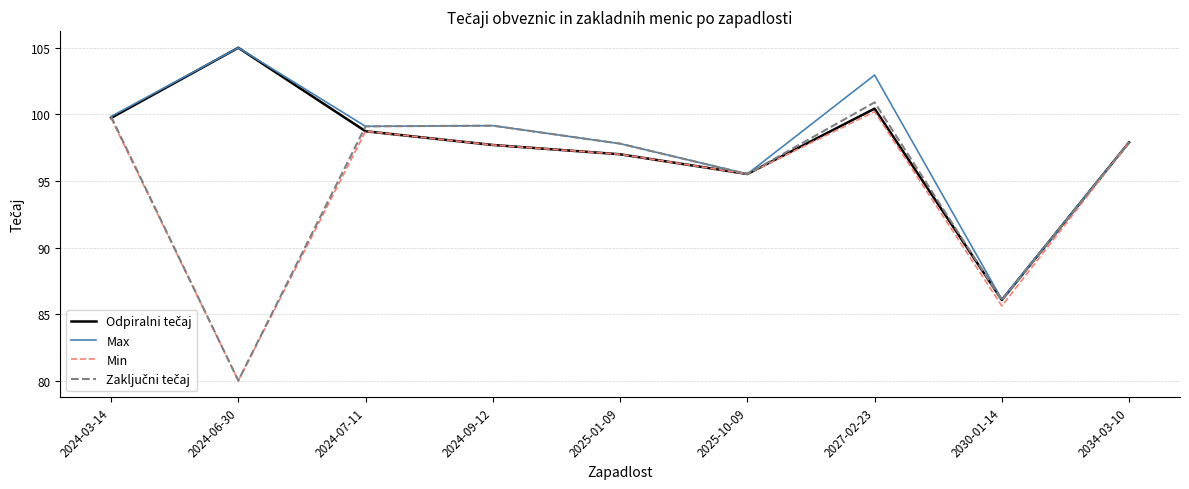

At which category does the chart reach its peak across all series?

2024-06-30